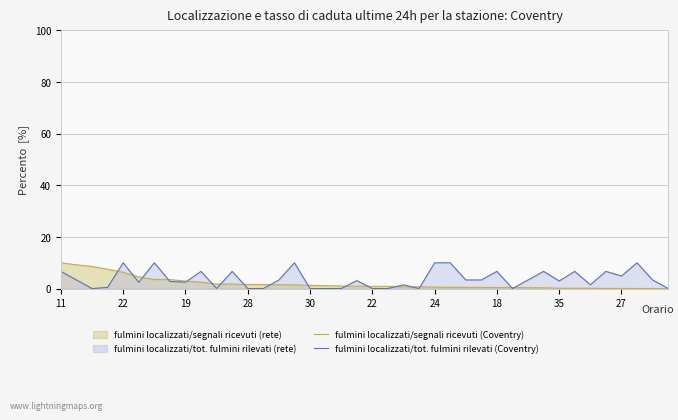

What is the label of the 25th point from the left?

24